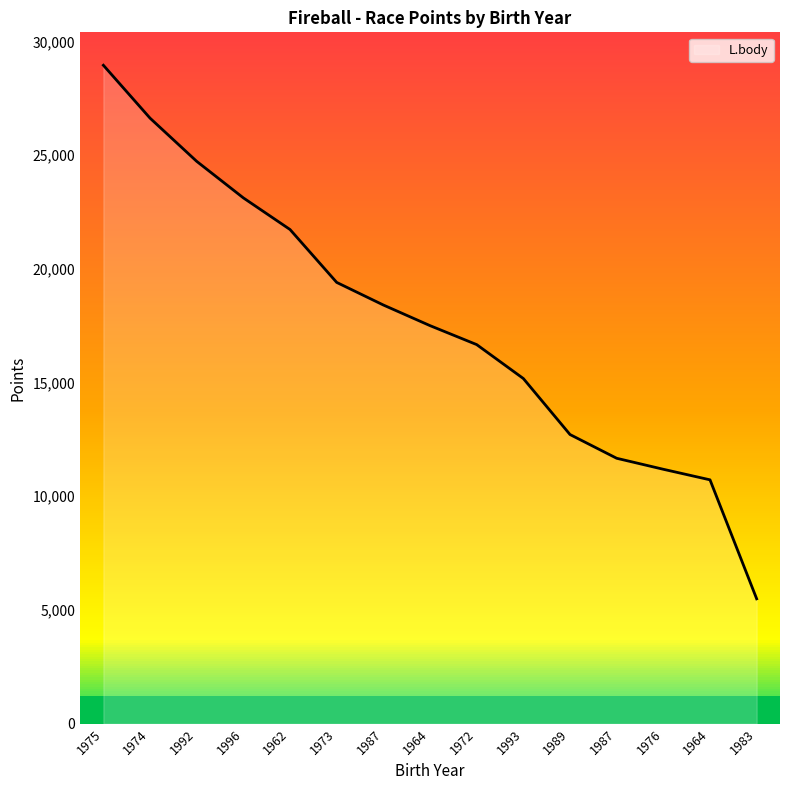

What is the minimum value shown in the chart?

5491